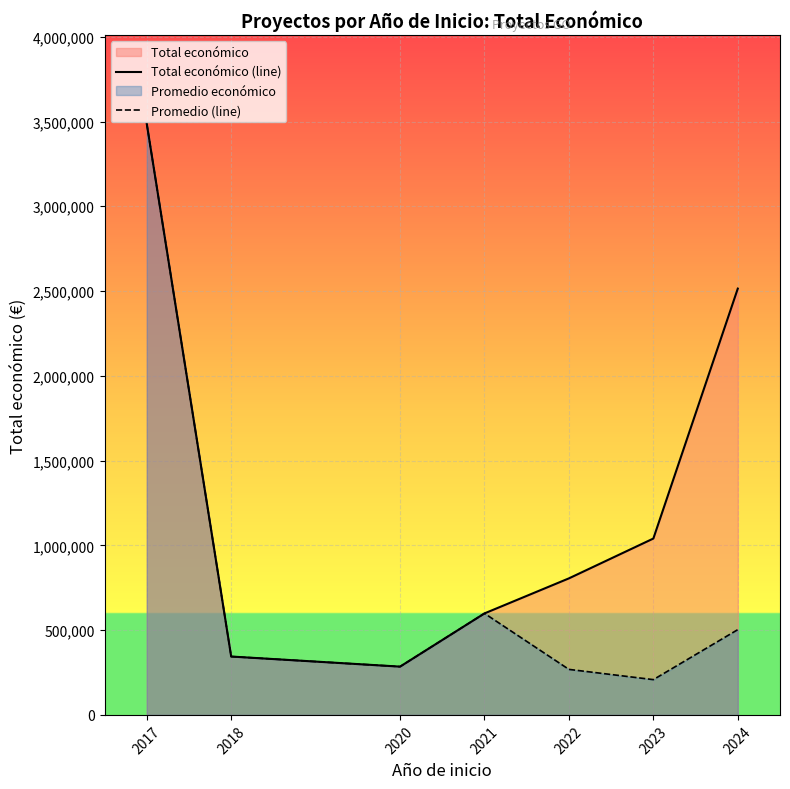

What is the difference between the second highest and minimum values in the Promedio (line) series?

390613.4